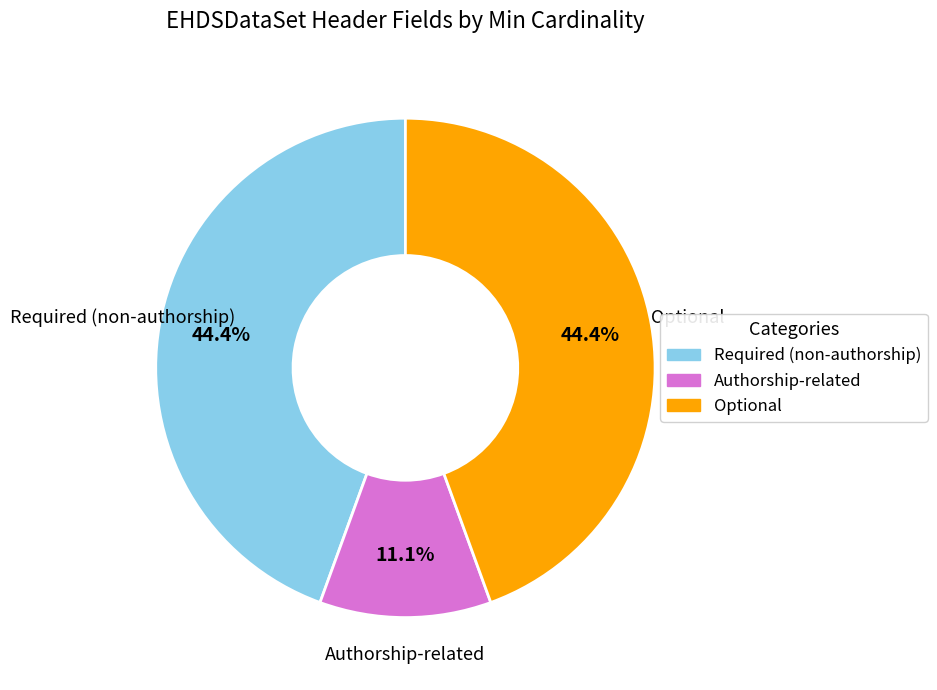

Is there a majority slice in this chart?

No